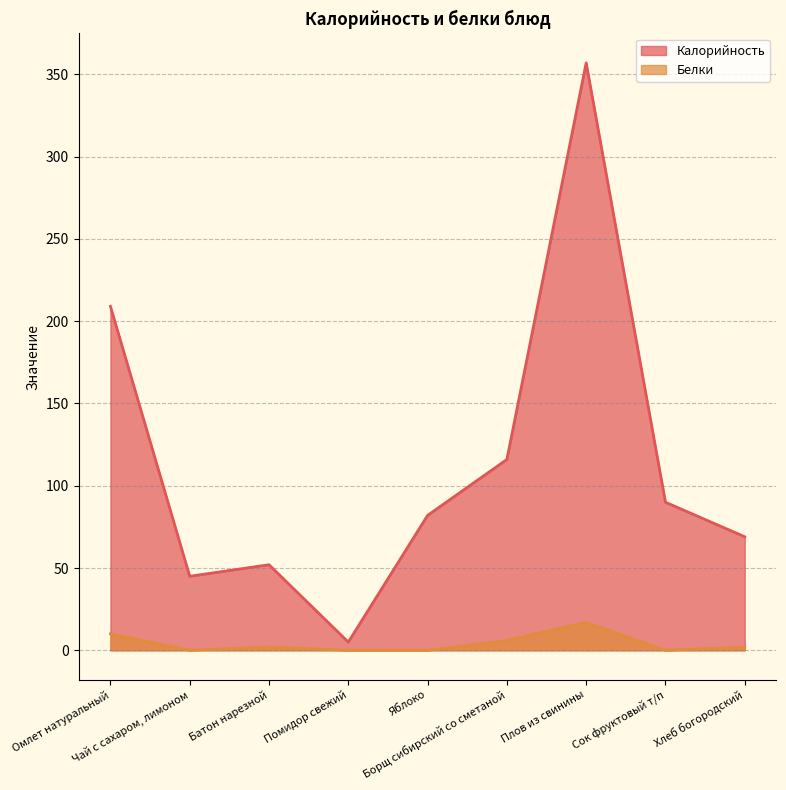

At how many categories does at least one series exceed 287?

1